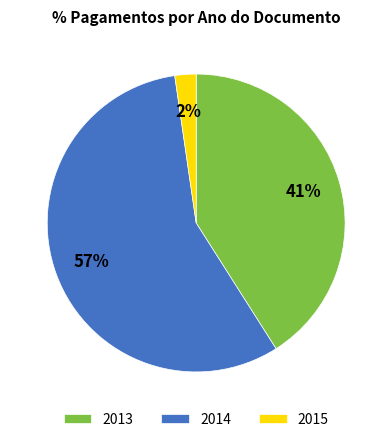

What is the ratio of the value at 2013 to the value at 2014?

0.7